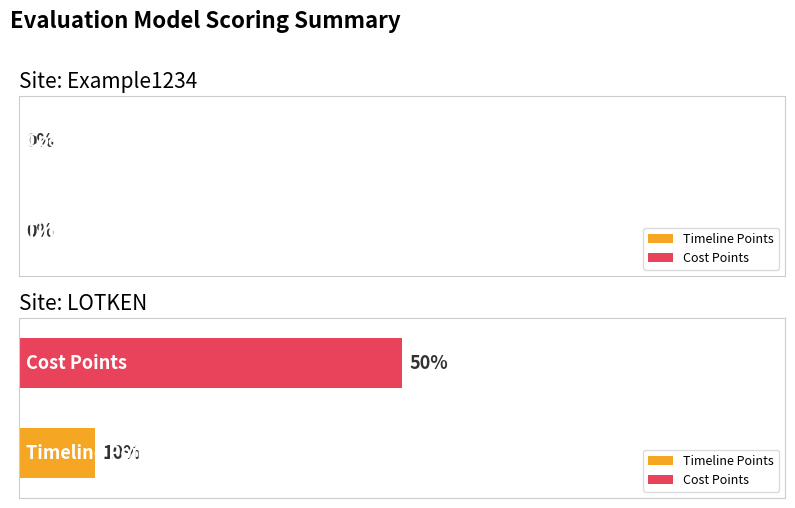

What are all the series names shown in the legend?

Timeline Points, Cost Points